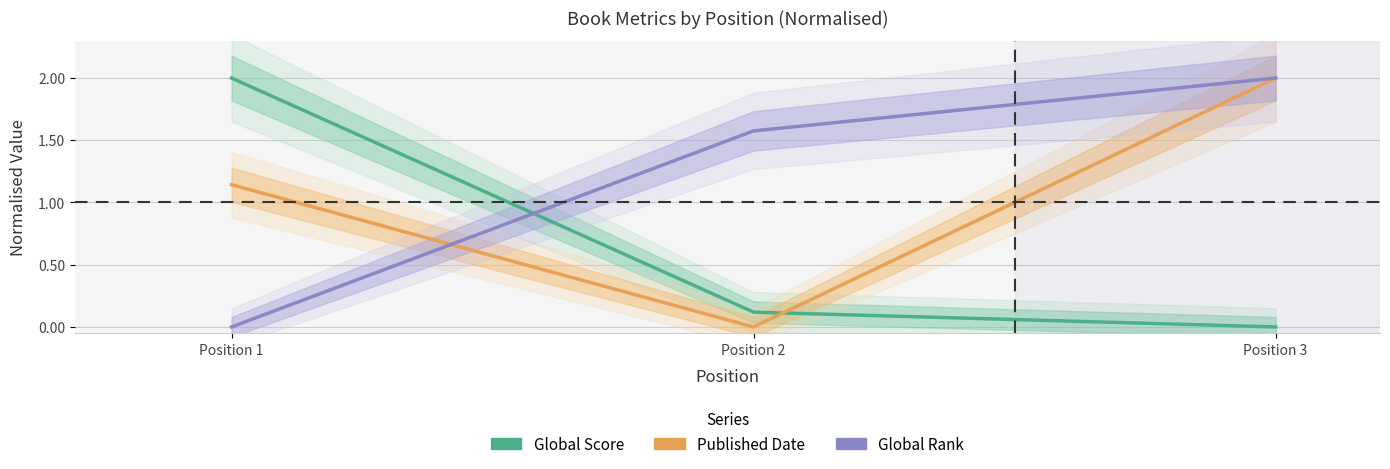

What are all the series names shown in the legend?

Global Score, Published Date, Global Rank